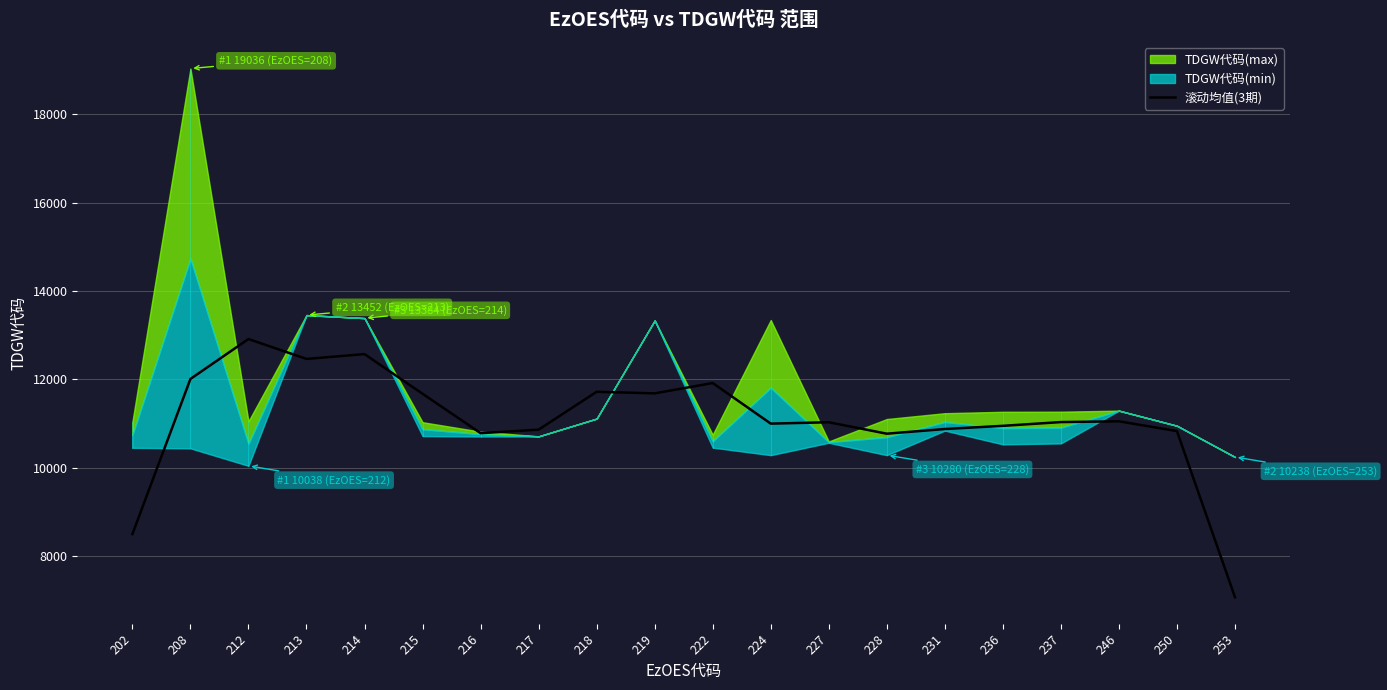

What is the change in value from 202 to 216?

+2285.3